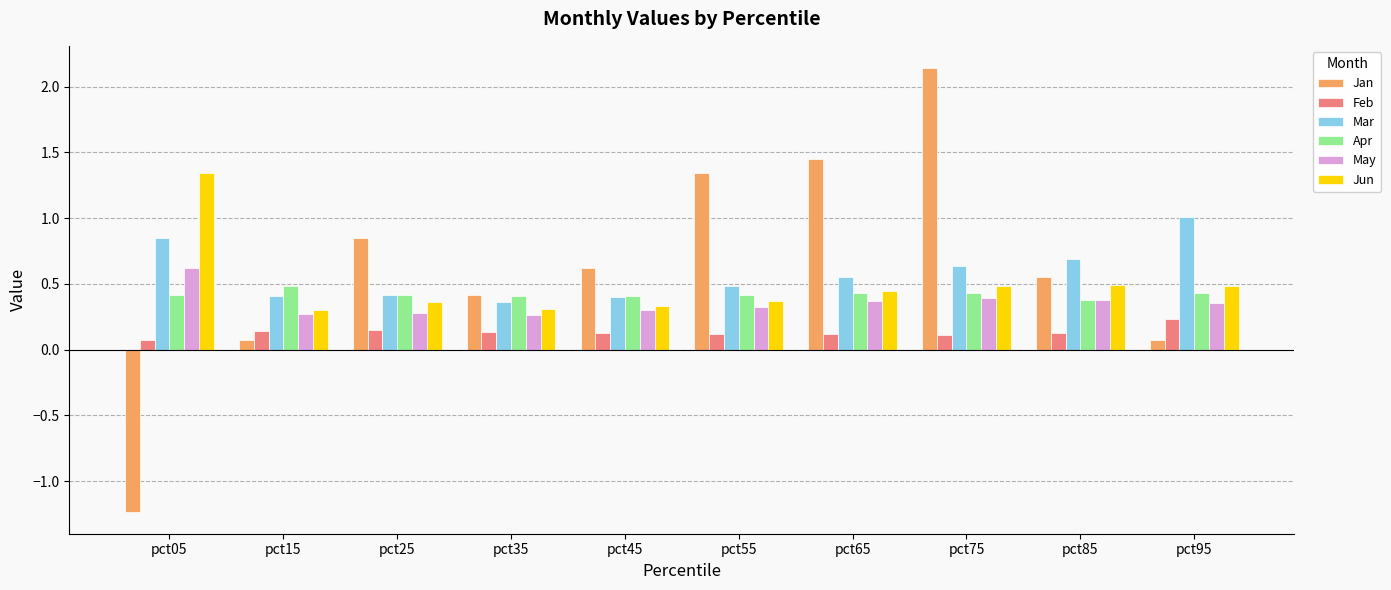

What is the smallest value displayed?

-1.2